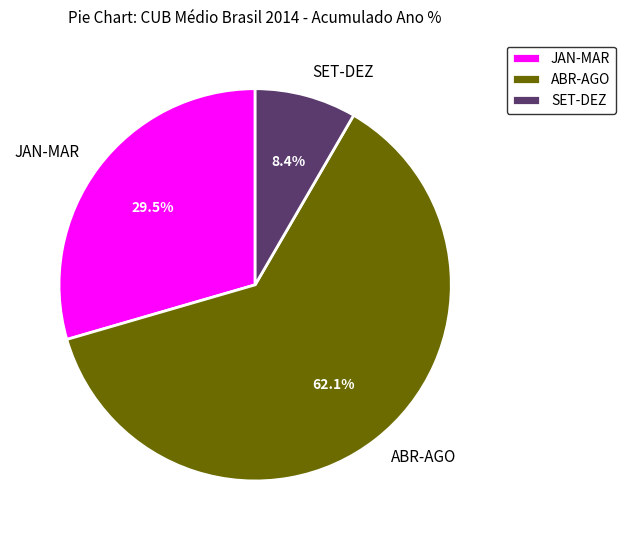

To the nearest percent, what is the average slice percentage?

33%